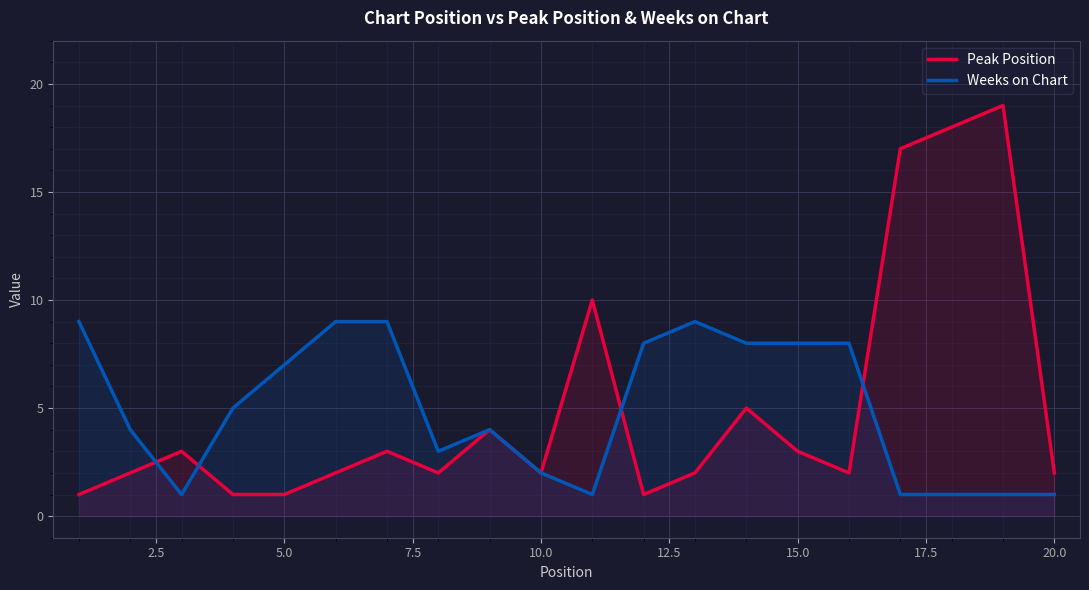

List the series in order of their overall mean, highest first.

Peak Position, Weeks on Chart